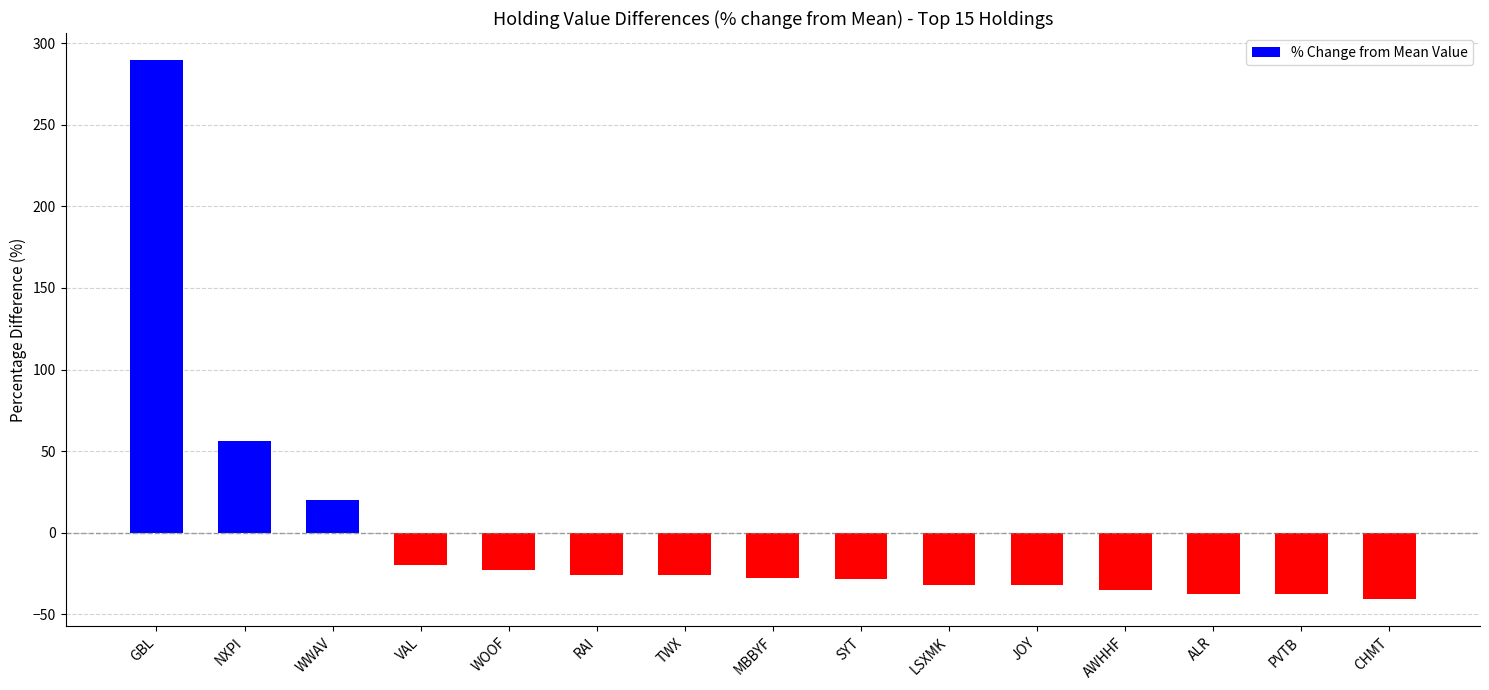

What is the change in value from WOOF to JOY?

-9.0